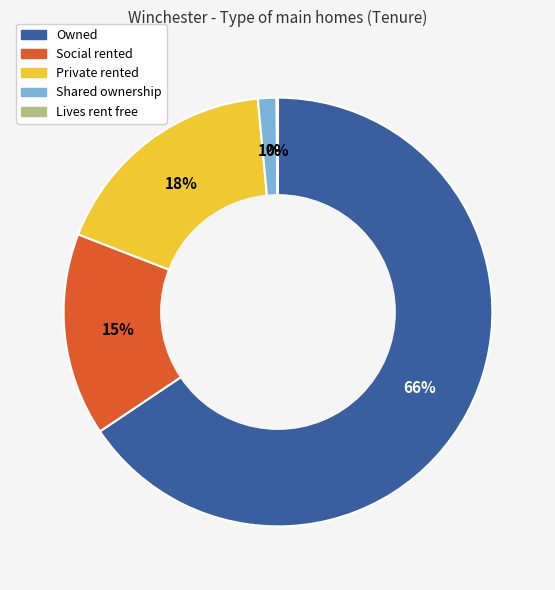

True or false: Owned accounts for 51% of the total.

False